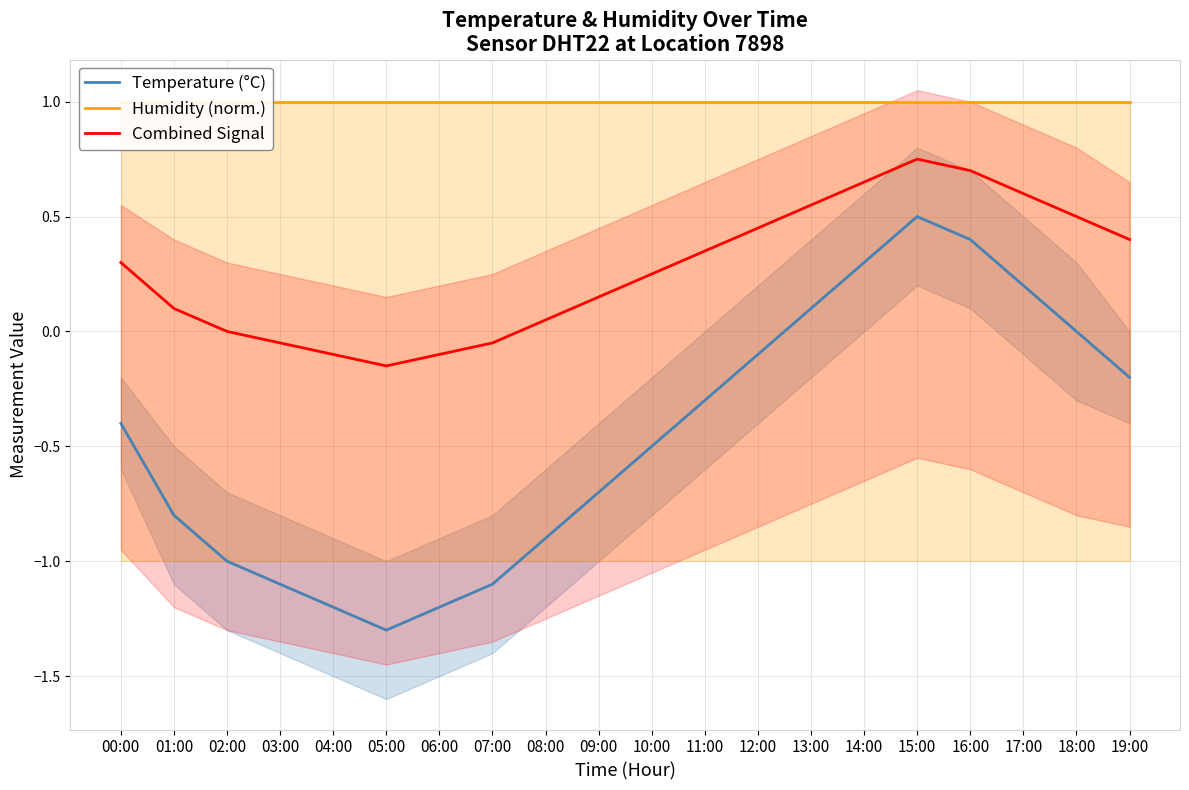

The value of Temperature (°C) at 05:00 is -1.3. True or false?

True